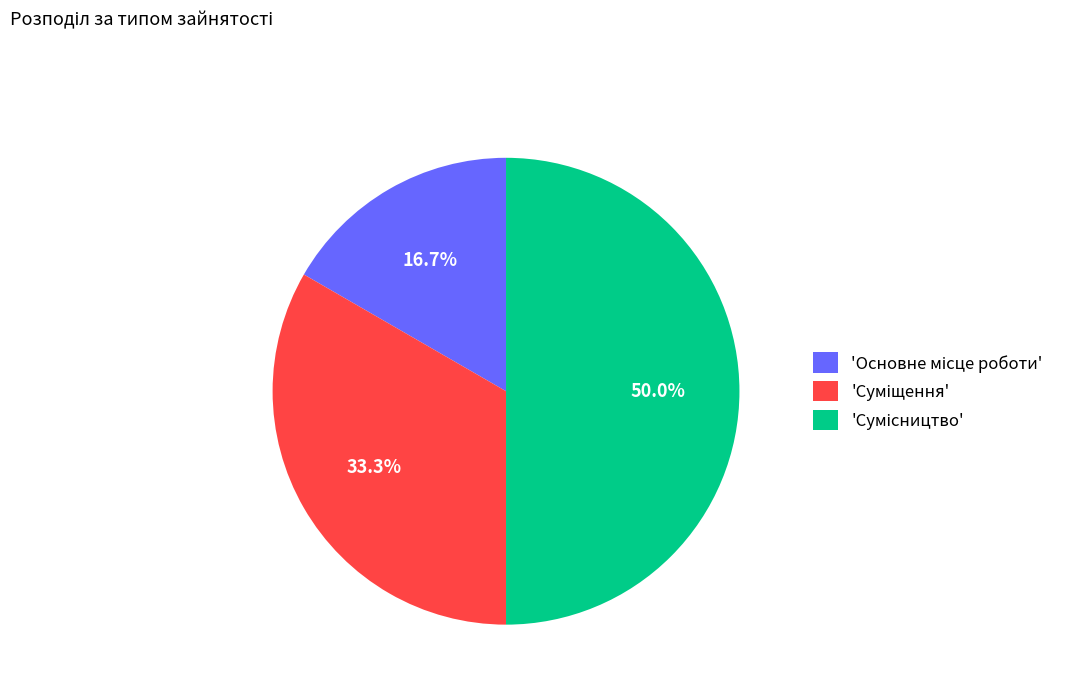

Rank the categories by value from lowest to highest.

Основне місце роботи, Суміщення, Сумісництво